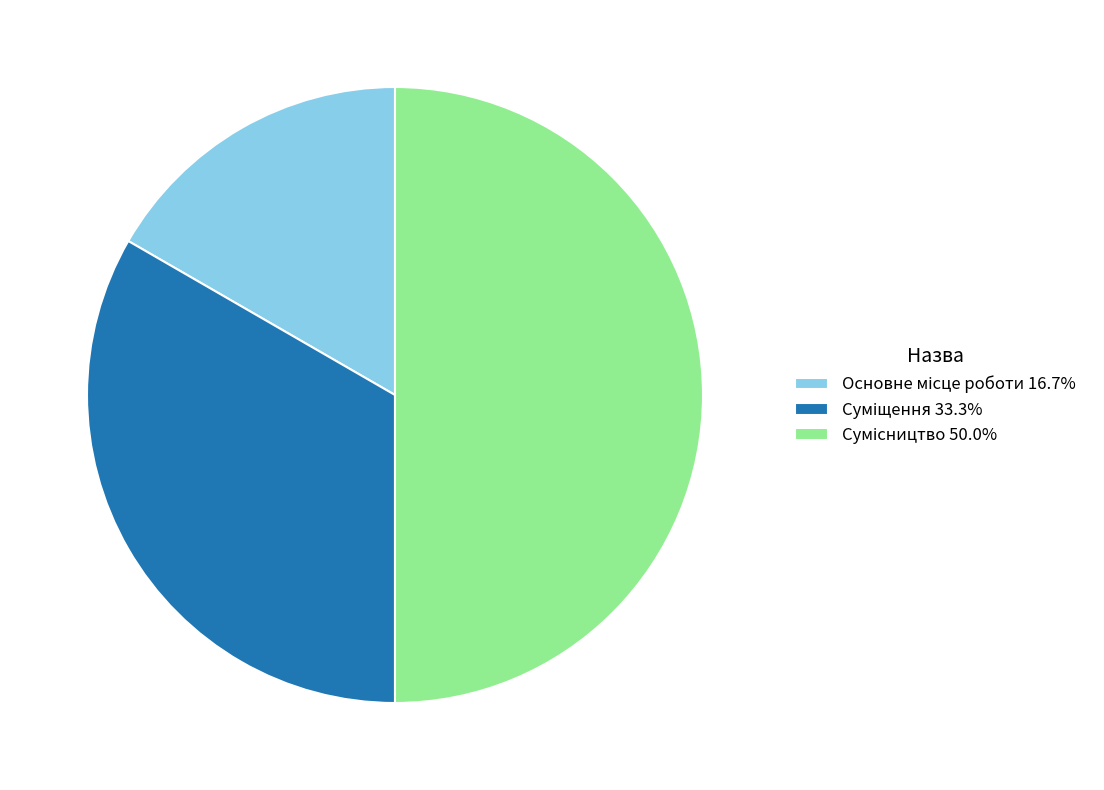

True or false: Основне місце роботи accounts for 22% of the total.

False